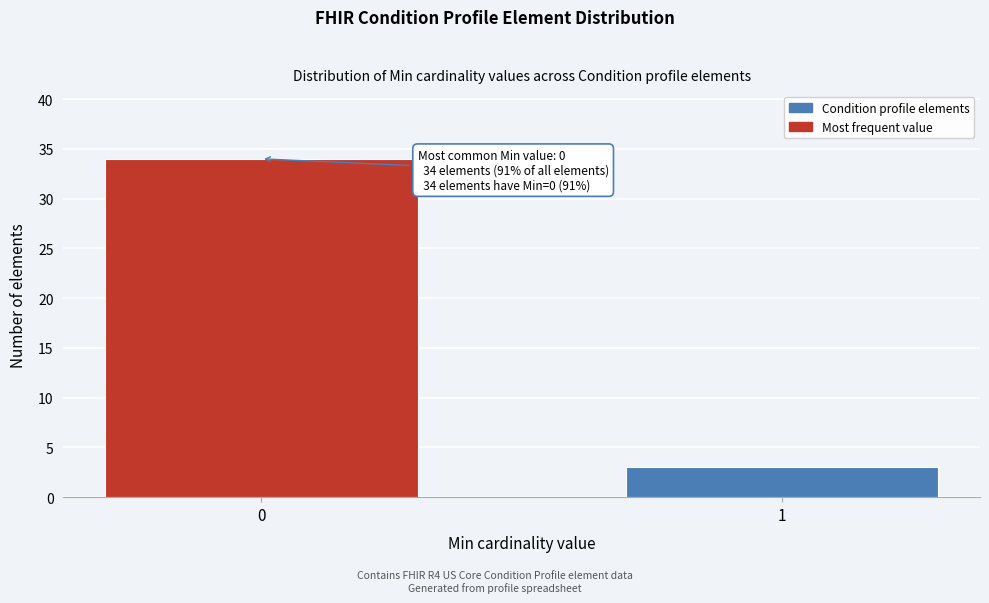

Reading right to left, what are all the values shown in this chart?

1=3	0=34